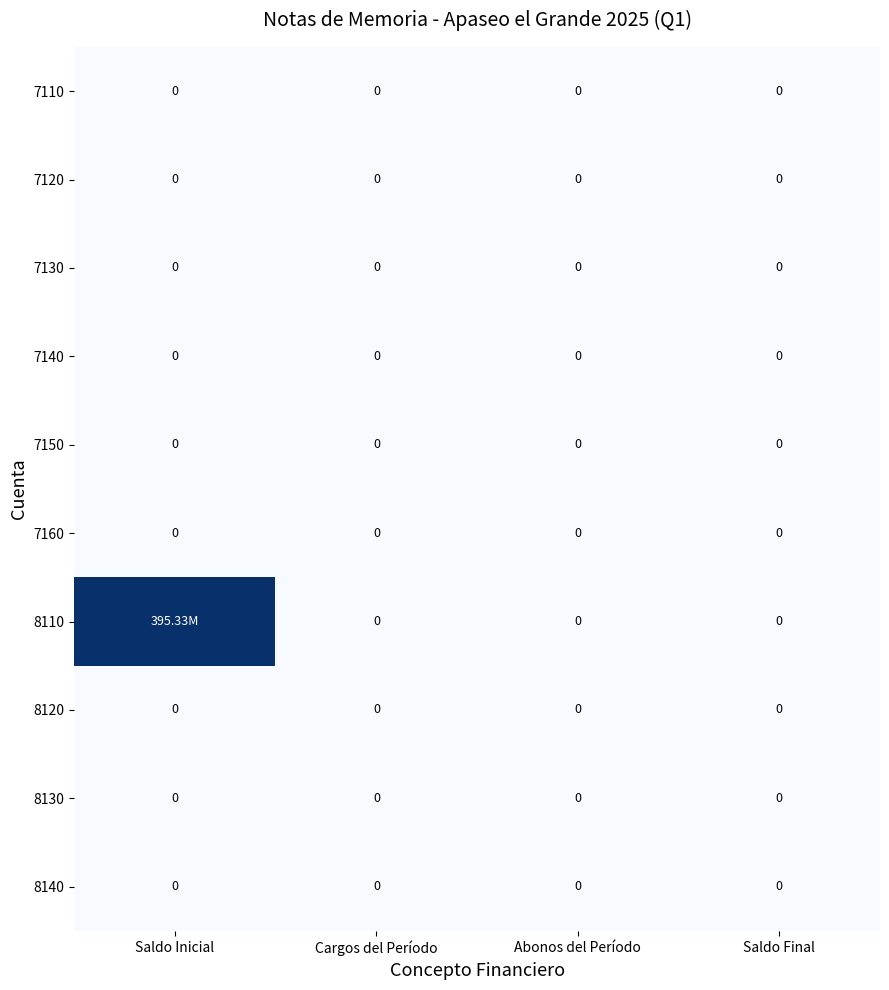

At which label is 7160 closest to 0?

Saldo Inicial